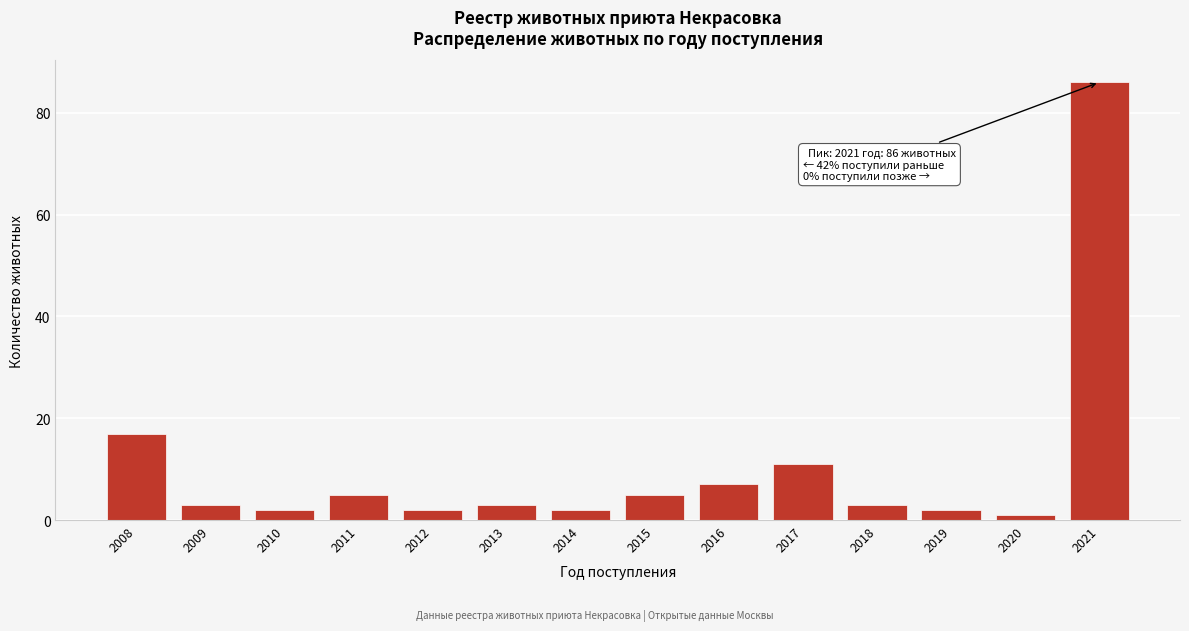

Reading right to left, list all the values displayed in this chart.

2021=86	2020=1	2019=2	2018=3	2017=11	2016=7	2015=5	2014=2	2013=3	2012=2	2011=5	2010=2	2009=3	2008=17